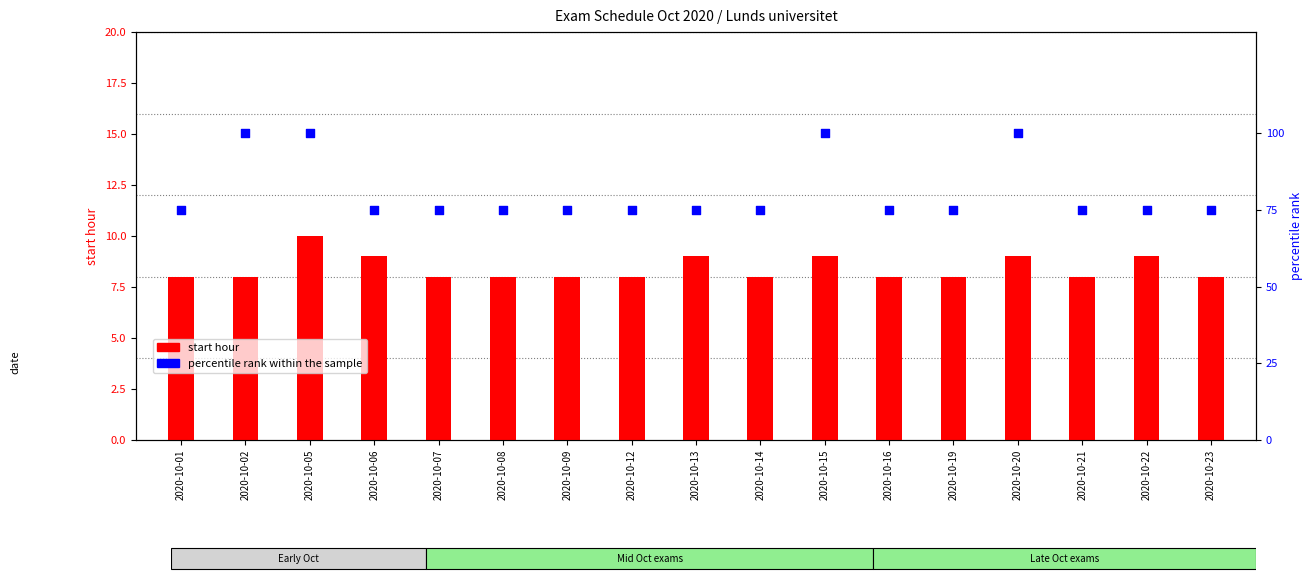

Which series reaches the maximum Y coordinate?

percentile rank within the sample